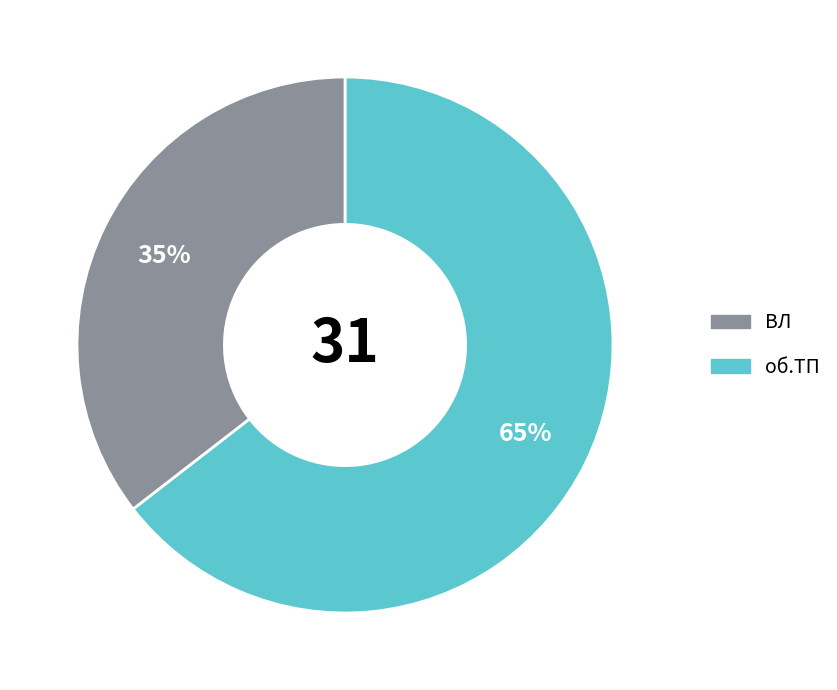

To the nearest percent, what is the average slice percentage?

50%